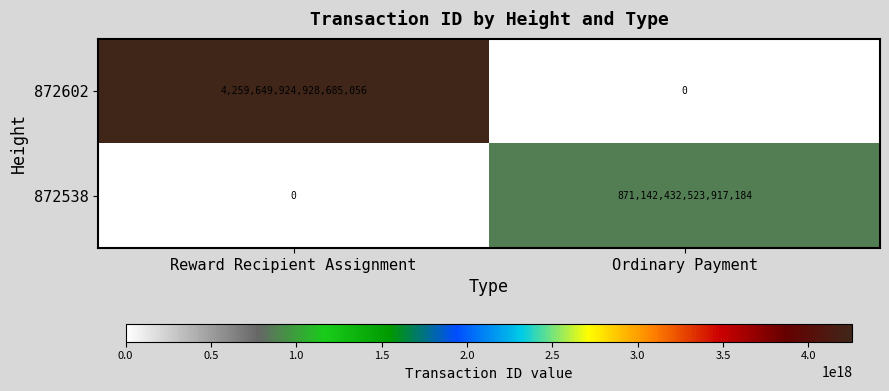

Rank the categories by 872538 value from highest to lowest.

Ordinary Payment, Reward Recipient Assignment